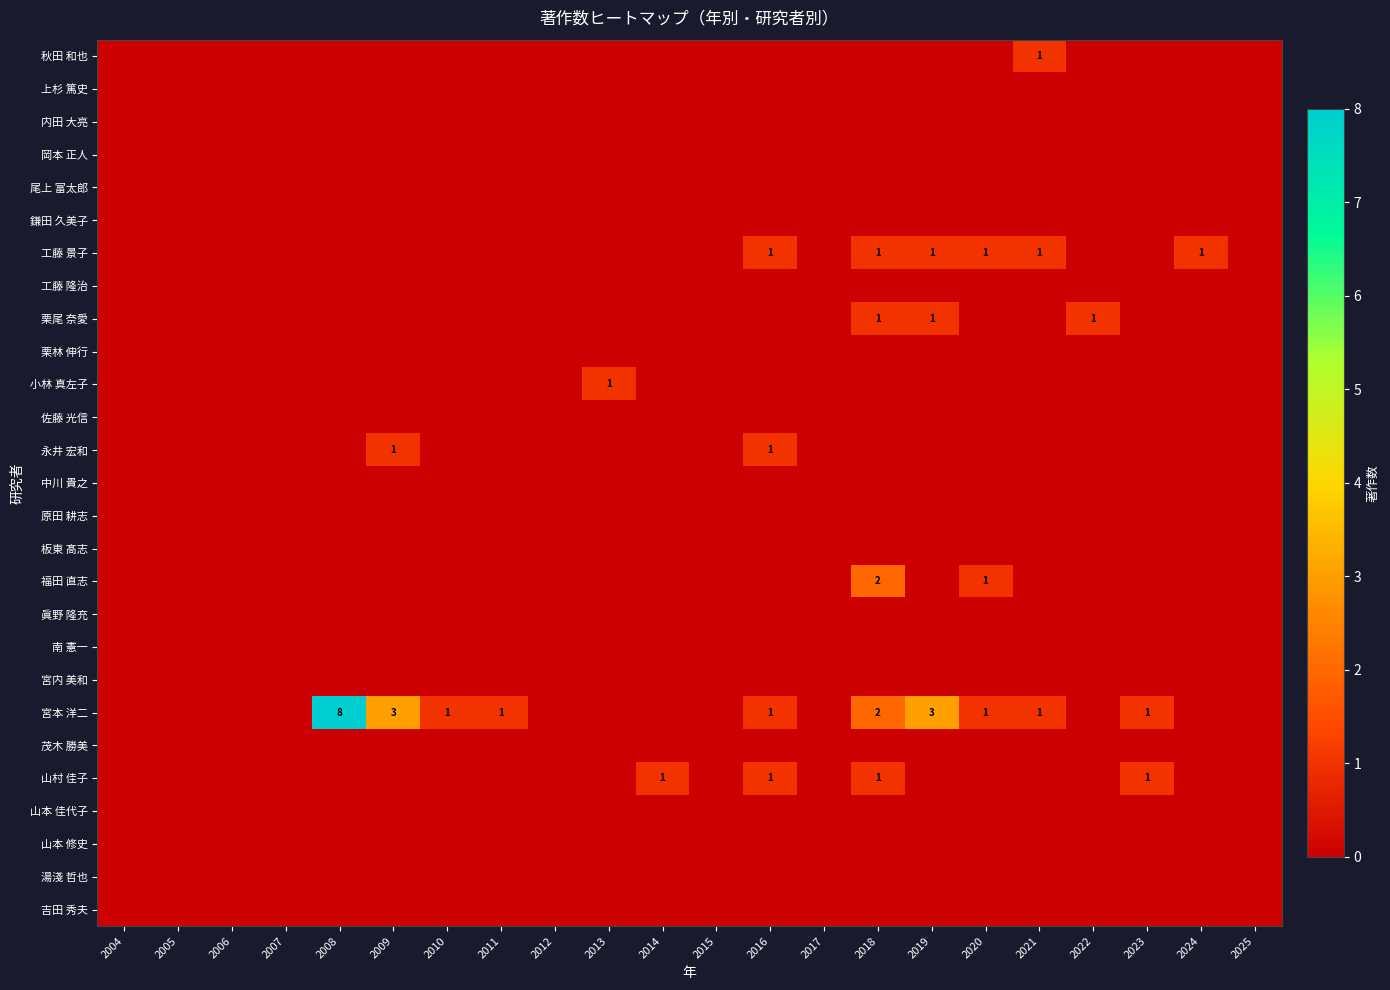

Which series has the largest total across all categories?

宮本 洋二